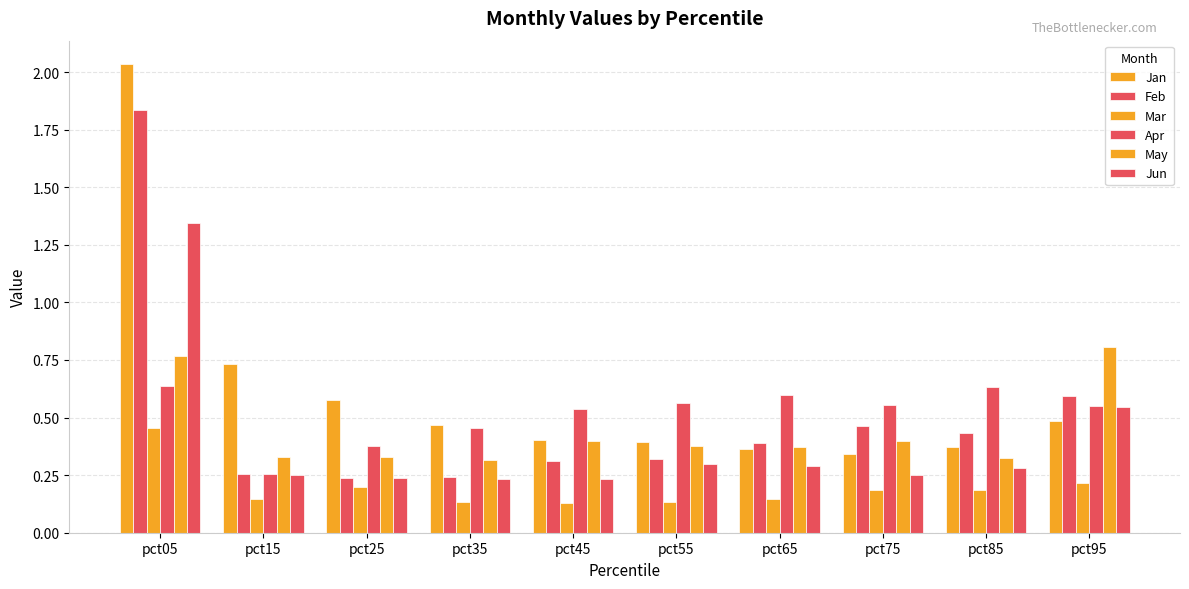

What is the difference between the Apr values at pct45 and pct35?

0.1